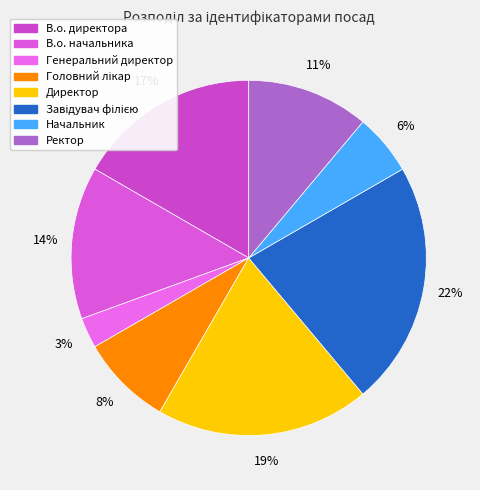

Do В.о. начальника and Генеральний директор together represent more than half of the pie?

No